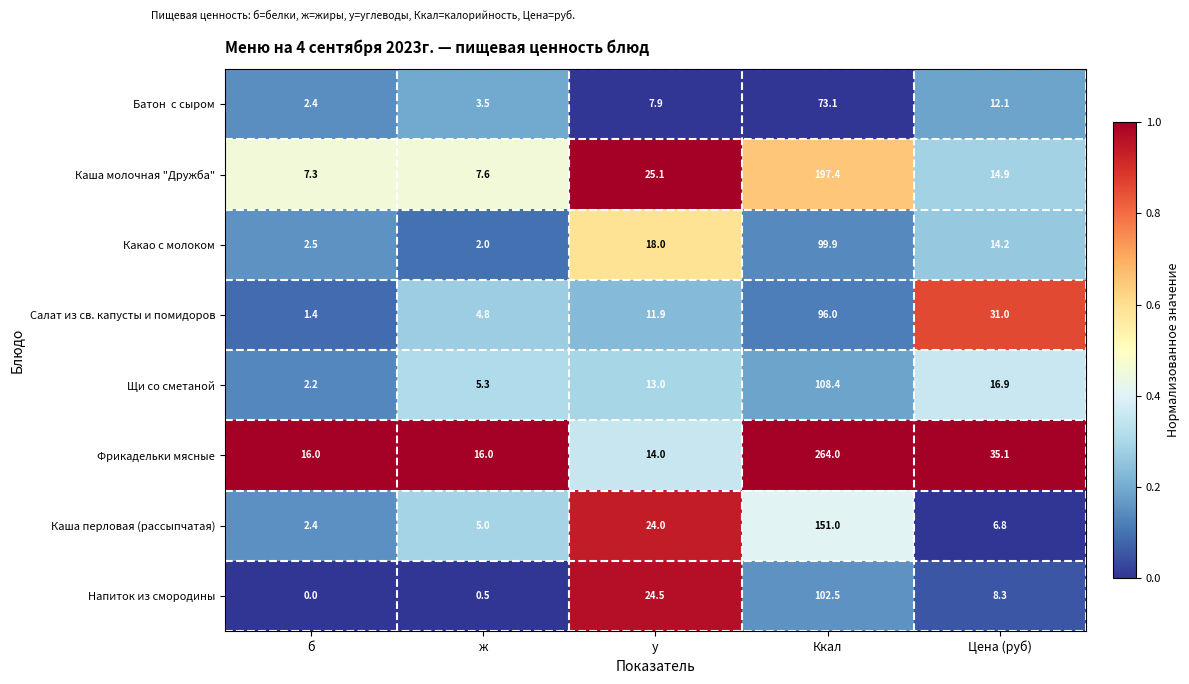

The Каша перловая (рассыпчатая) series shows 6.8 at Цена (руб). True or false?

True